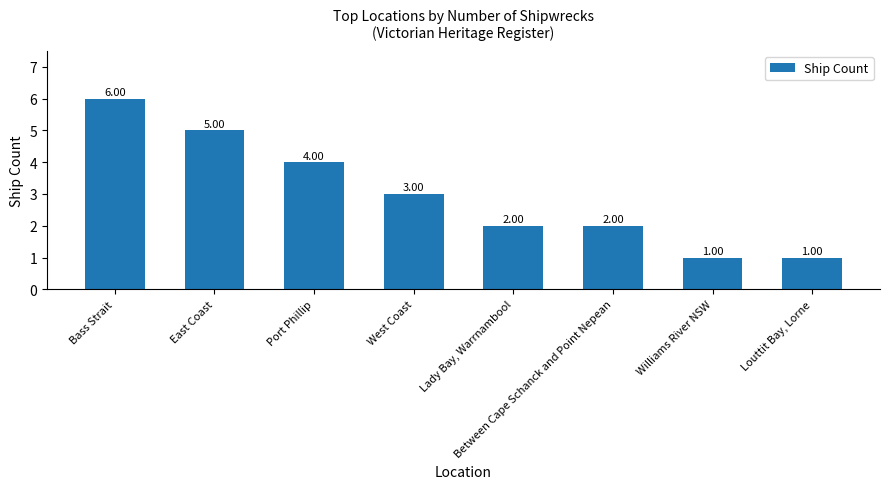

Is it true that the value at Port Phillip is 2?

False